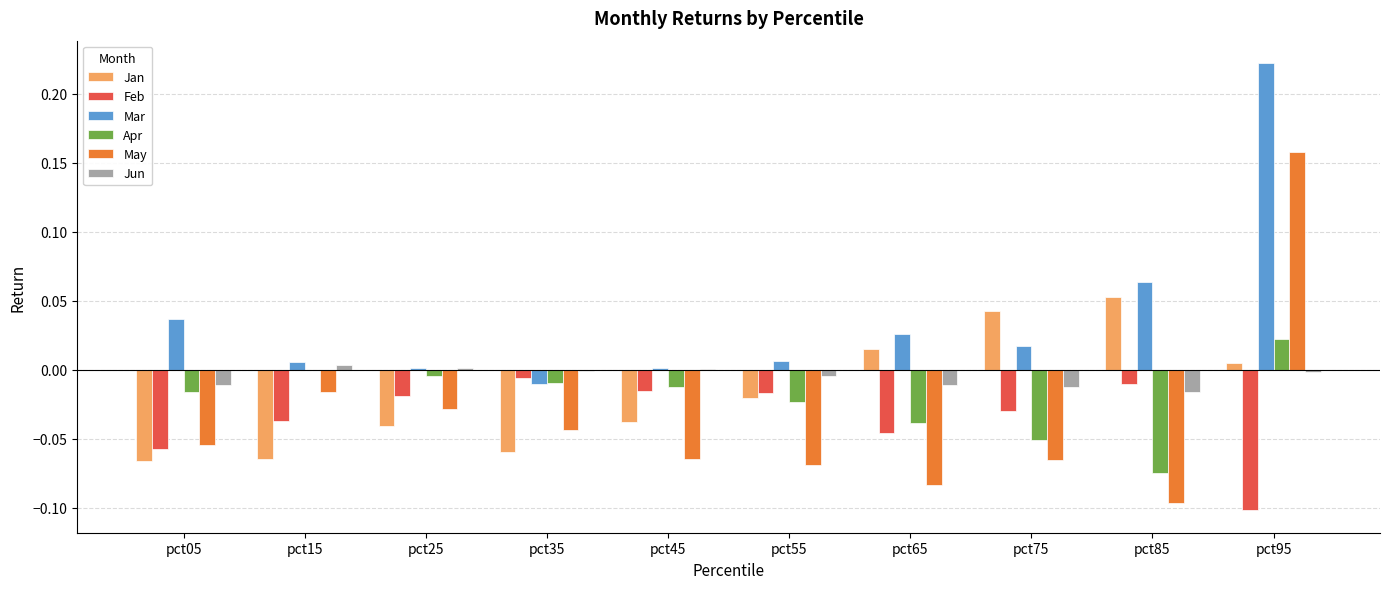

Are the bars grouped side by side (vs. stacked)?

Yes